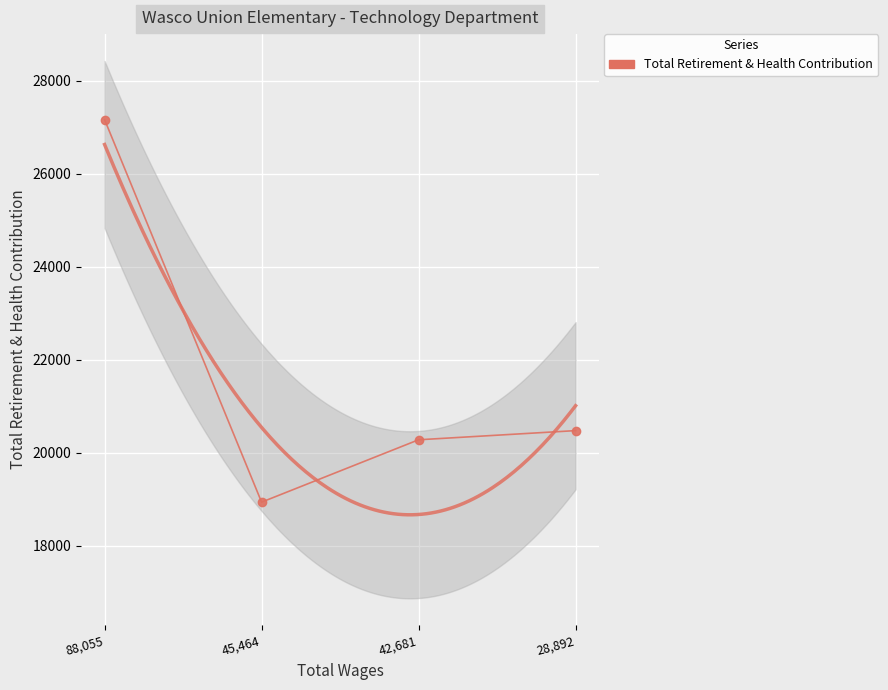

What is the approximate value at 45,464, to the nearest 10?

18940